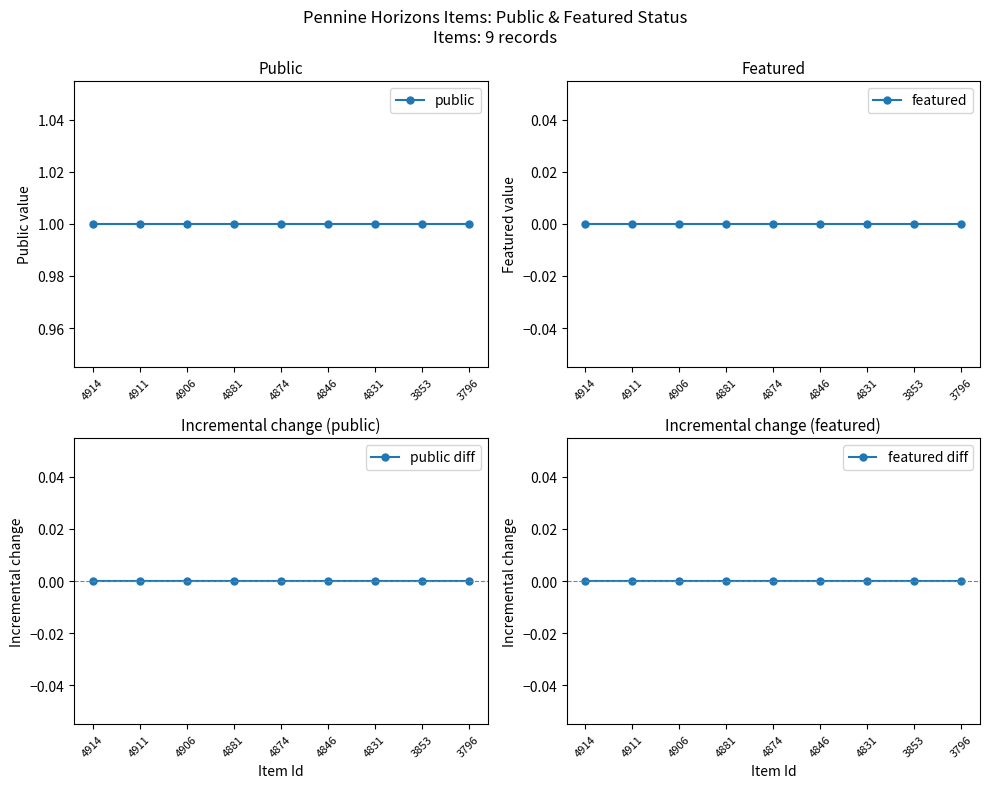

What is the minimum value for public?

1